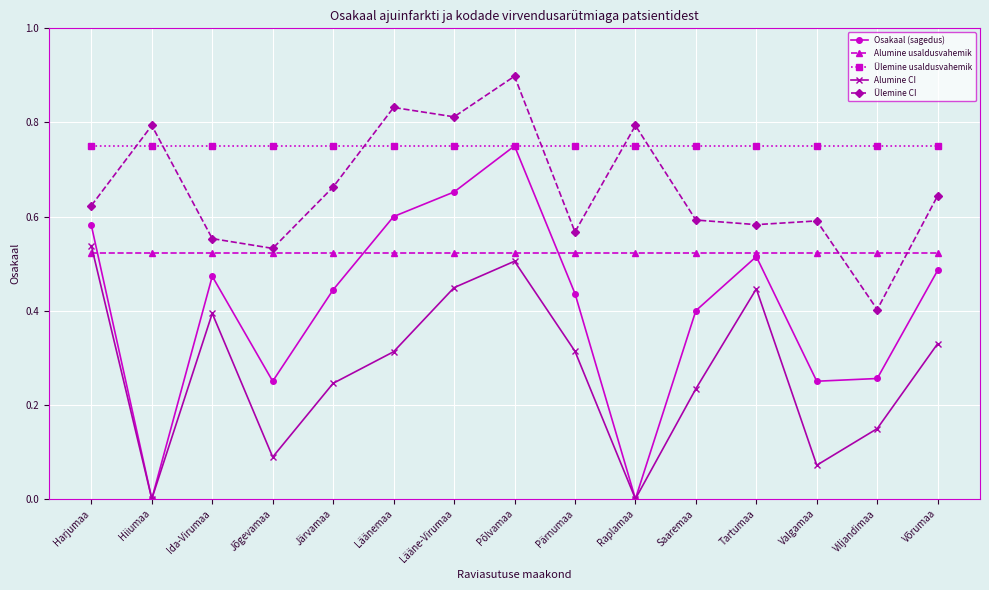

True or false: Osakaal (sagedus) has more than 2 points higher than both neighbors.

True